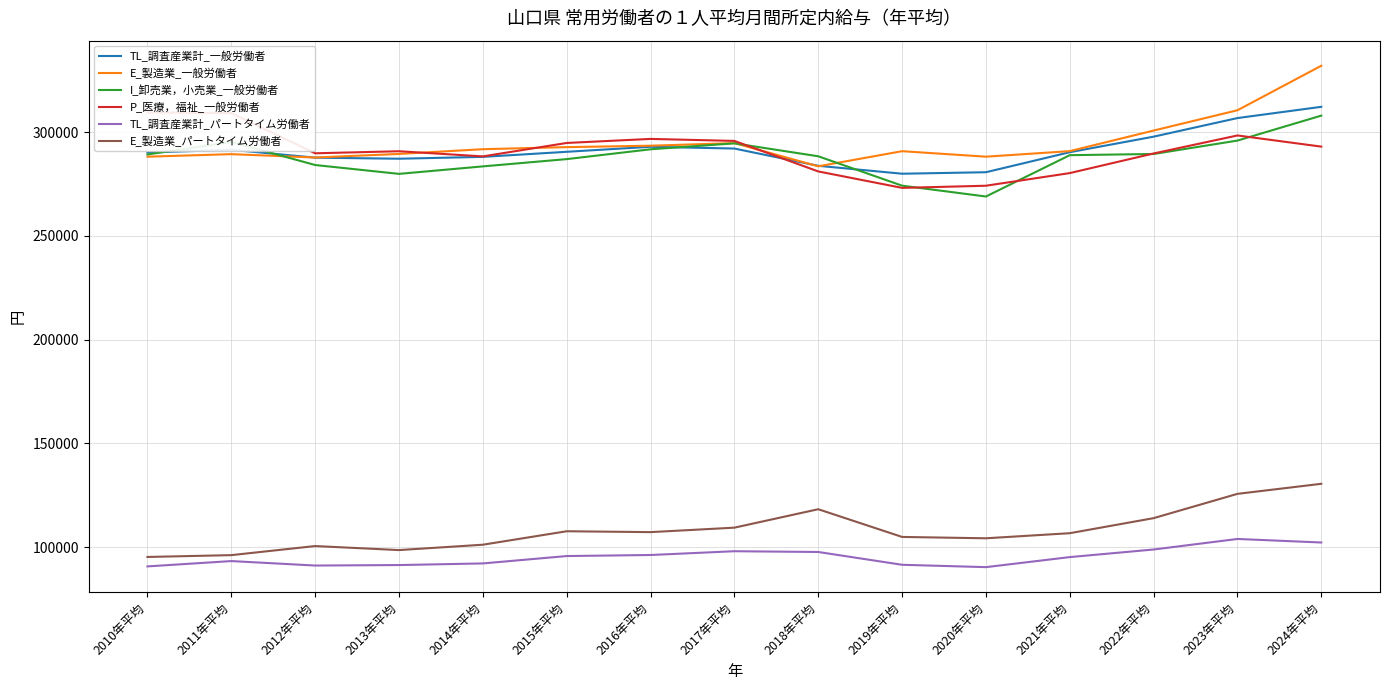

Is it true that P_医療，福祉_一般労働者 equals 274165 at 2020年平均?

True